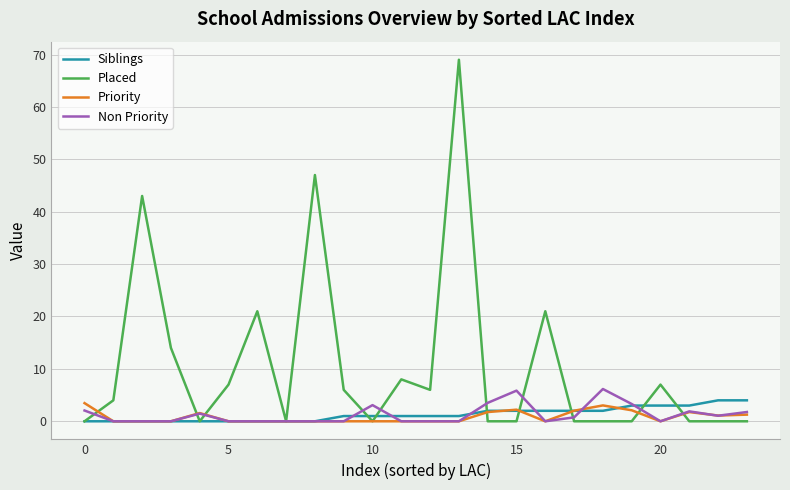

How many series are shown in this chart?

4